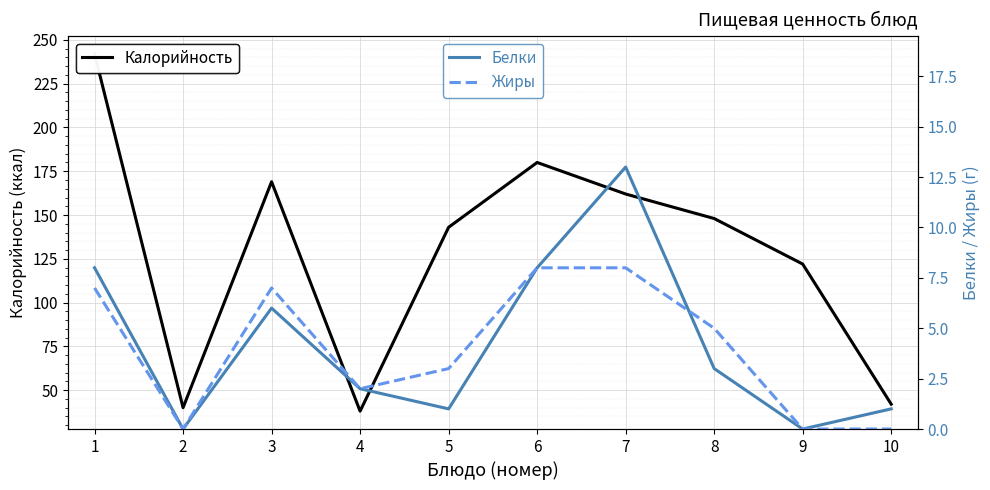

How many values in the Калорийность series exceed 148?

4